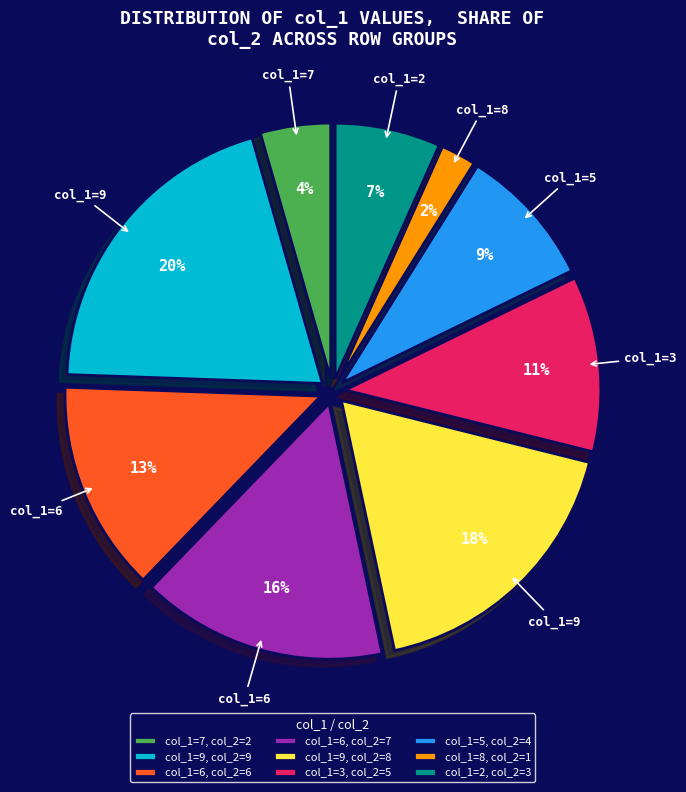

Is it true that col_1=6, col_2=7 is 24% of the pie?

False